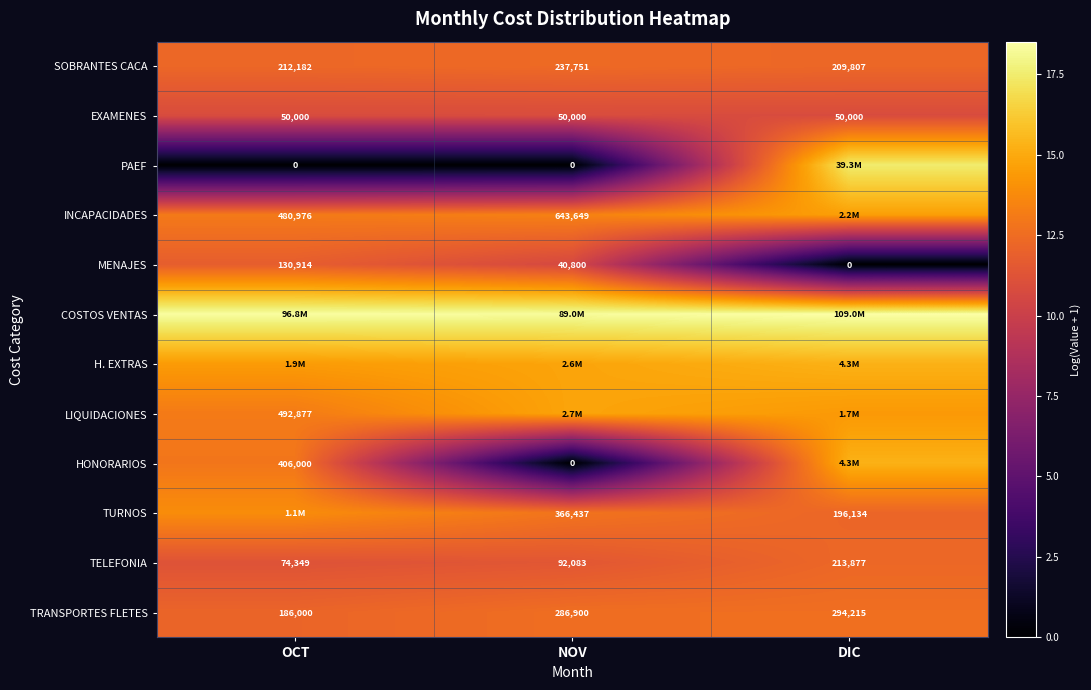

Where is SOBRANTES CACA nearest to the value 223779?

OCT